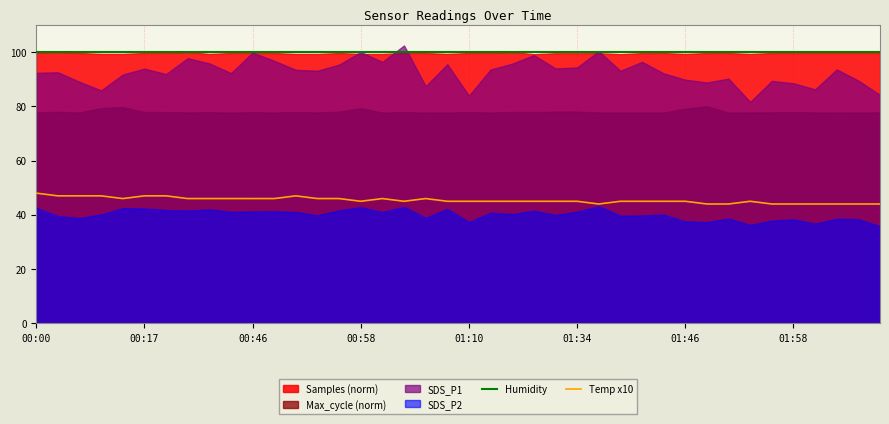

What is the maximum value for Temp x10?

48.0